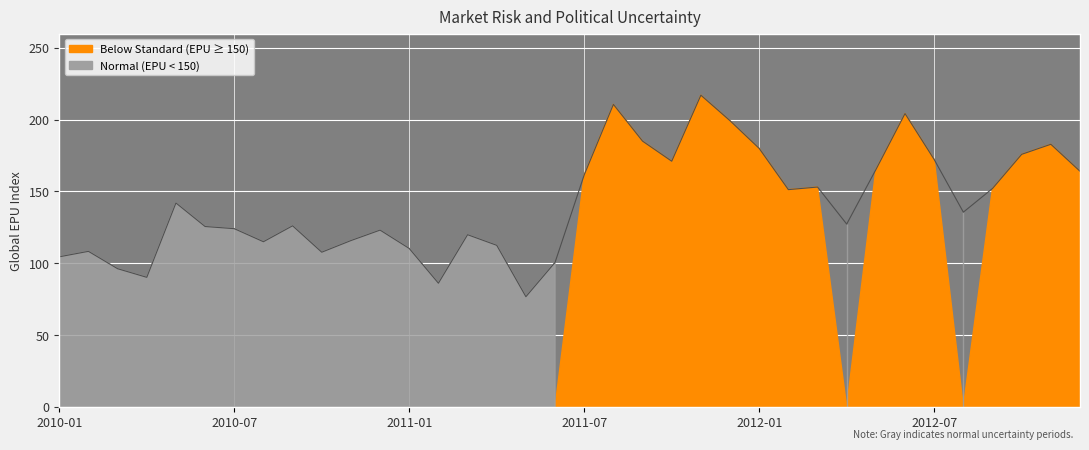

What is the difference between the second highest and second lowest values?

124.6